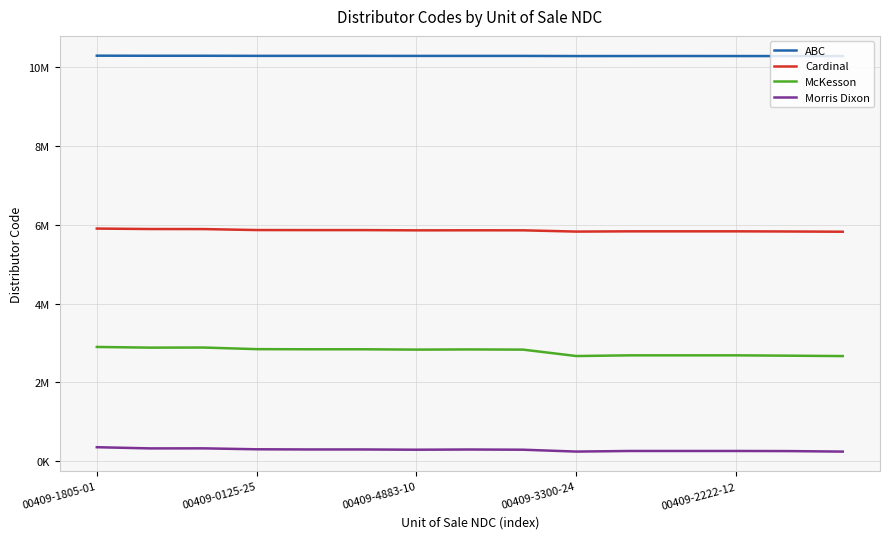

Does the chart display data point markers on the line(s)?

No